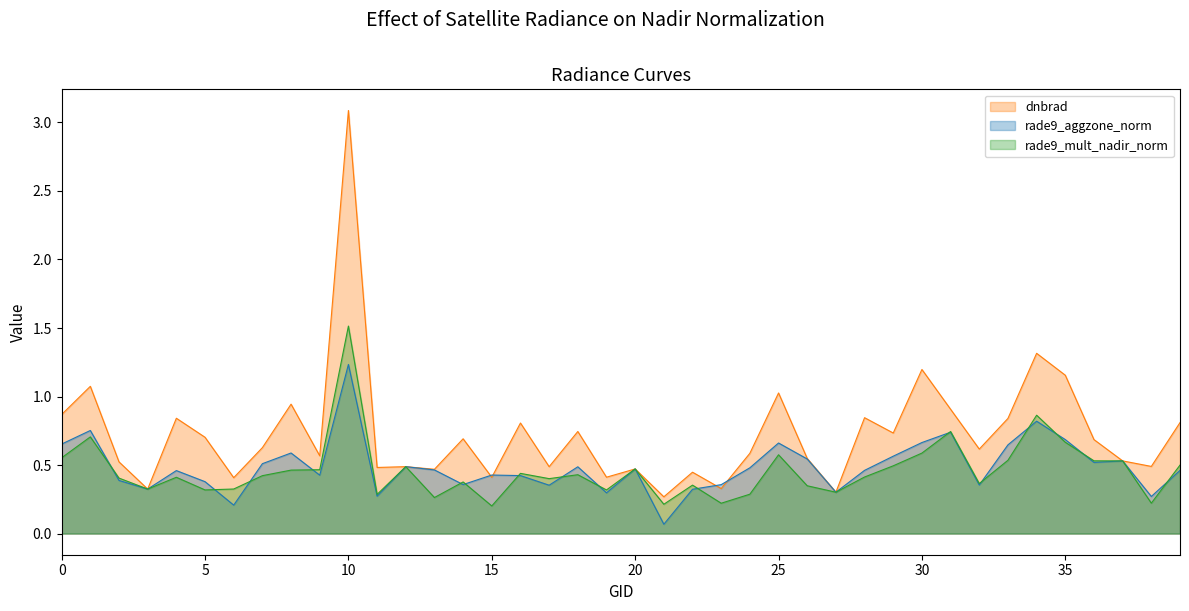

What is the label of the 31st point from the left?

30